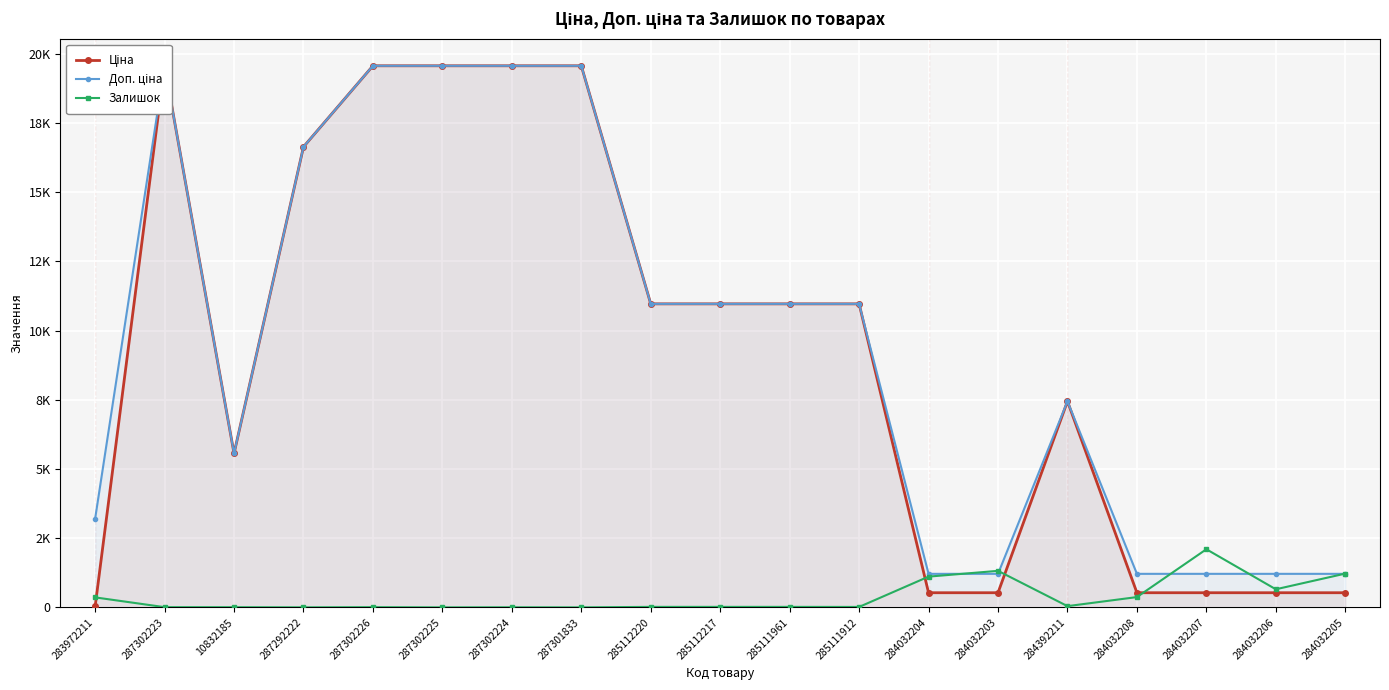

Which has a higher value, 287302225 or 285111961?

287302225